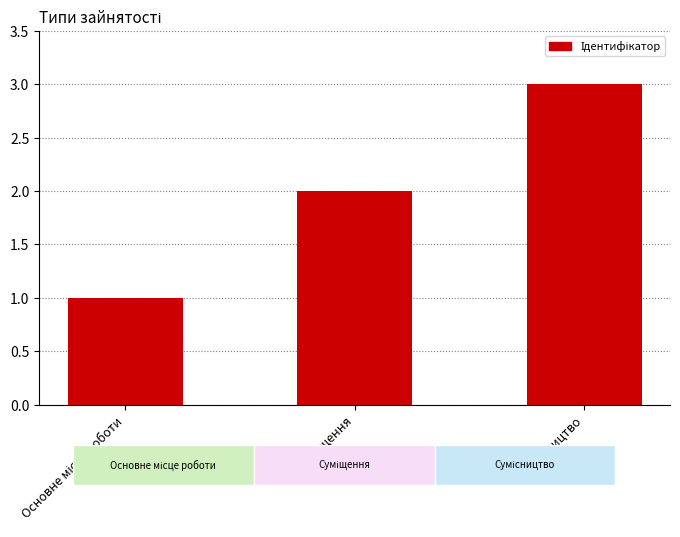

What is the sum of all values?

6